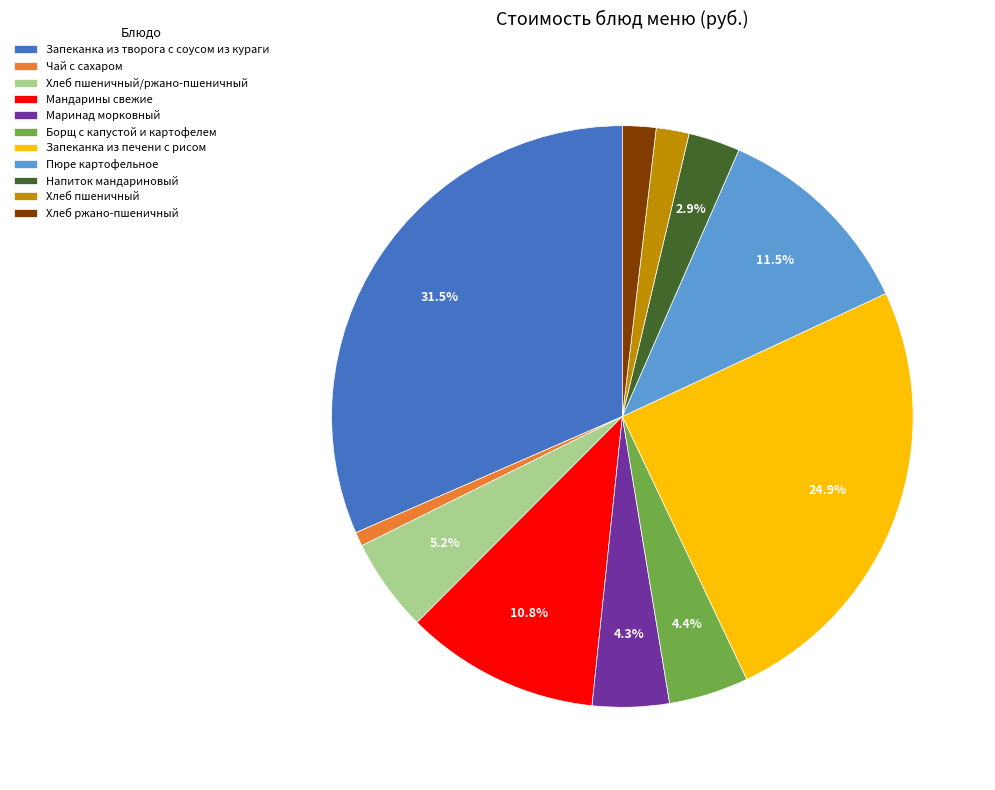

How many slices are in this pie chart?

11